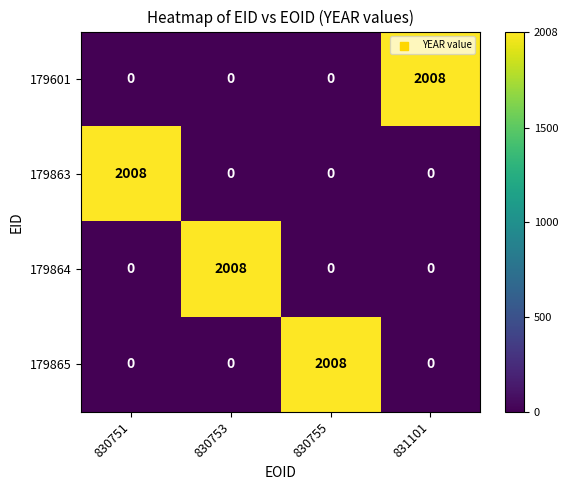

Reading left to right, transcribe all the data shown in this chart.

179601: 0	0	0	2008
179863: 2008	0	0	0
179864: 0	2008	0	0
179865: 0	0	2008	0